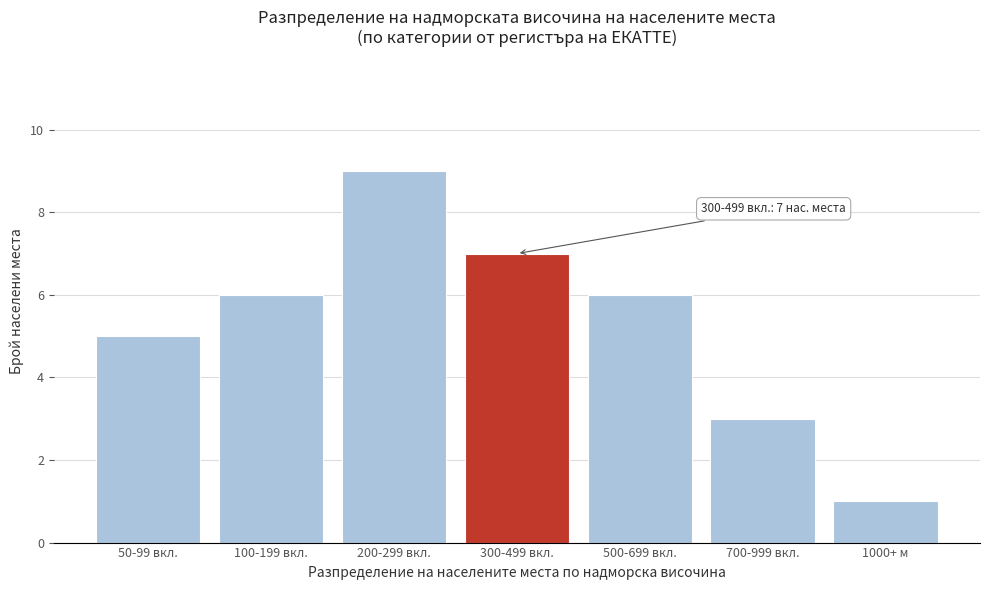

Reading right to left, transcribe all the data shown in this chart.

1	3	6	7	9	6	5